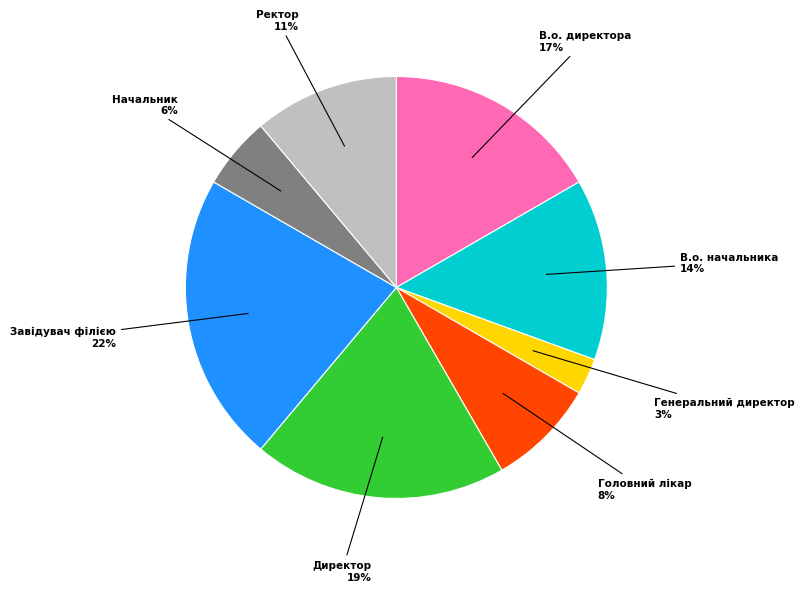

The Директор slice represents 19% of the pie. True or false?

True